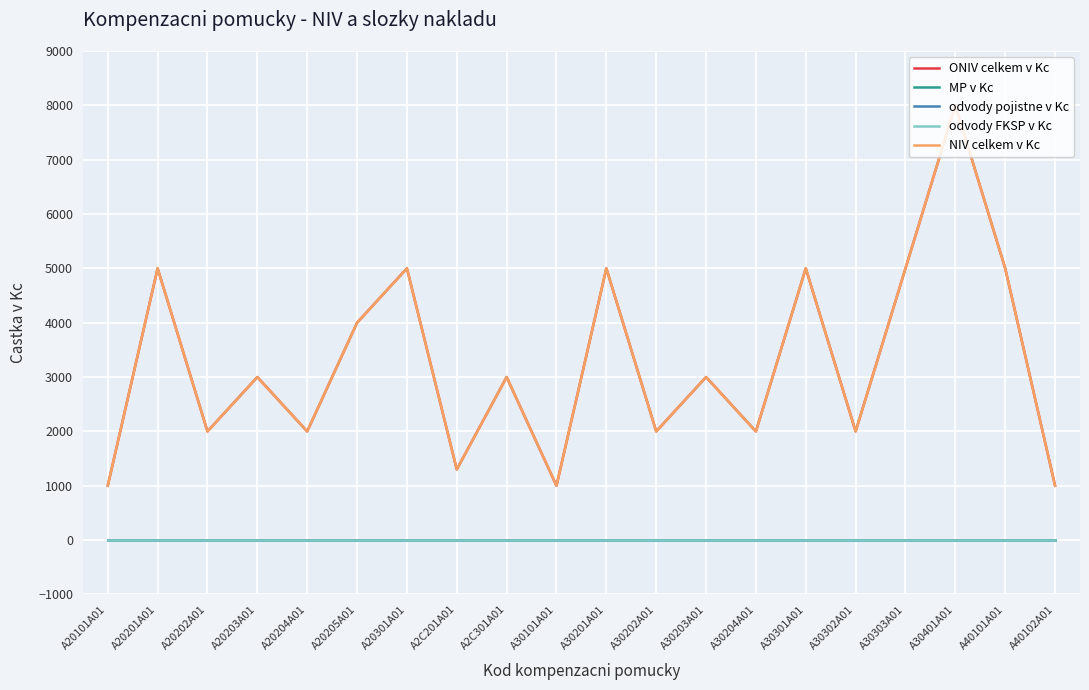

True or false: MP v Kc has more than 2 points higher than both neighbors.

False